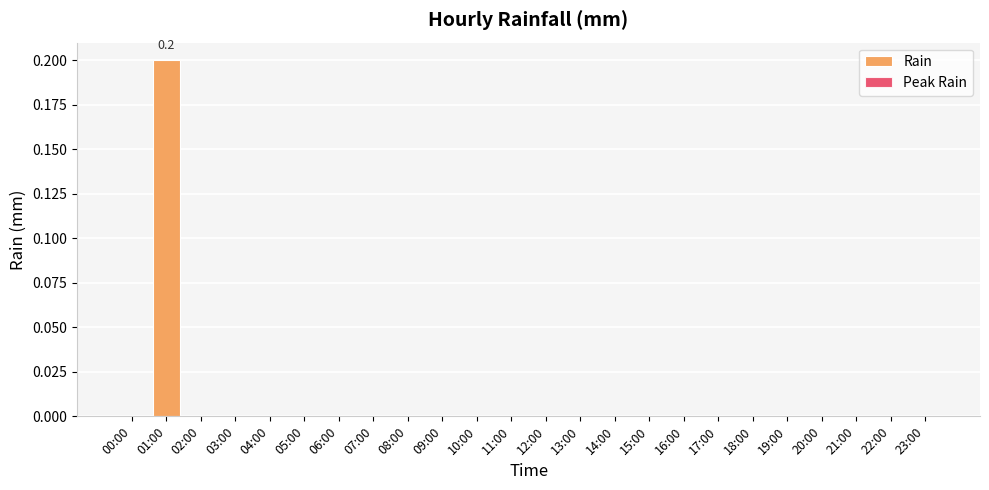

Reading left to right, what are all the values shown in this chart?

Rain: 0.0	0.2	0.0	0.0	0.0	0.0	0.0	0.0	0.0	0.0	0.0	0.0	0.0	0.0	0.0	0.0	0.0	0.0	0.0	0.0	0.0	0.0	0.0	0.0
Peak Rain: 0.0	0.2	0.0	0.0	0.0	0.0	0.0	0.0	0.0	0.0	0.0	0.0	0.0	0.0	0.0	0.0	0.0	0.0	0.0	0.0	0.0	0.0	0.0	0.0